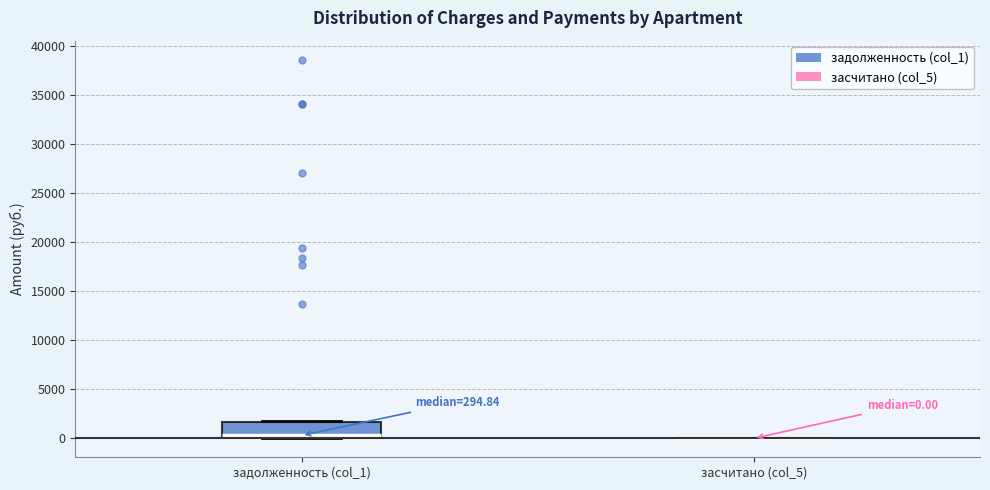

Comparing the boxes themselves (not the whiskers), which one is the tallest?

задолженность (col_1)